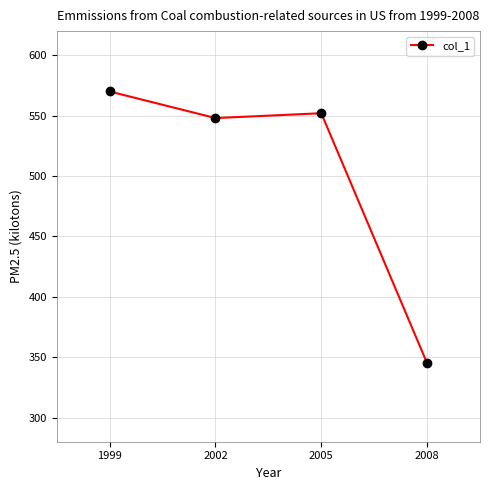

At which category does the data reach its first local peak?

2005